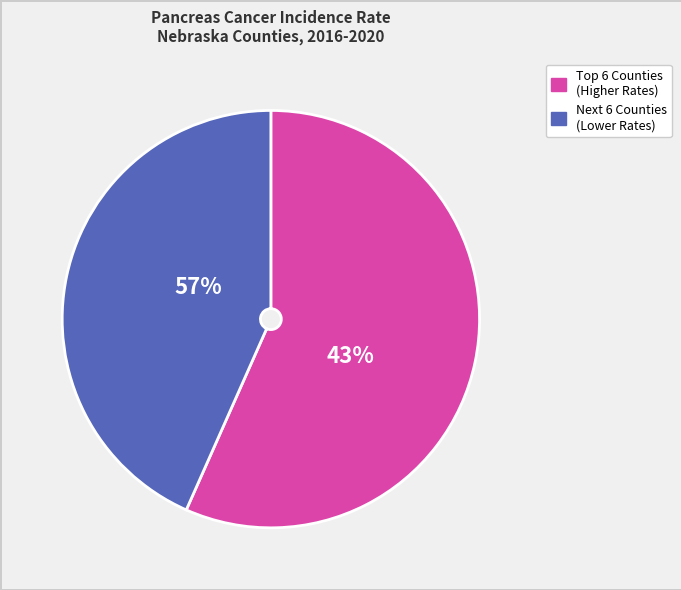

True or false: Saunders County accounts for 1% of the total.

False